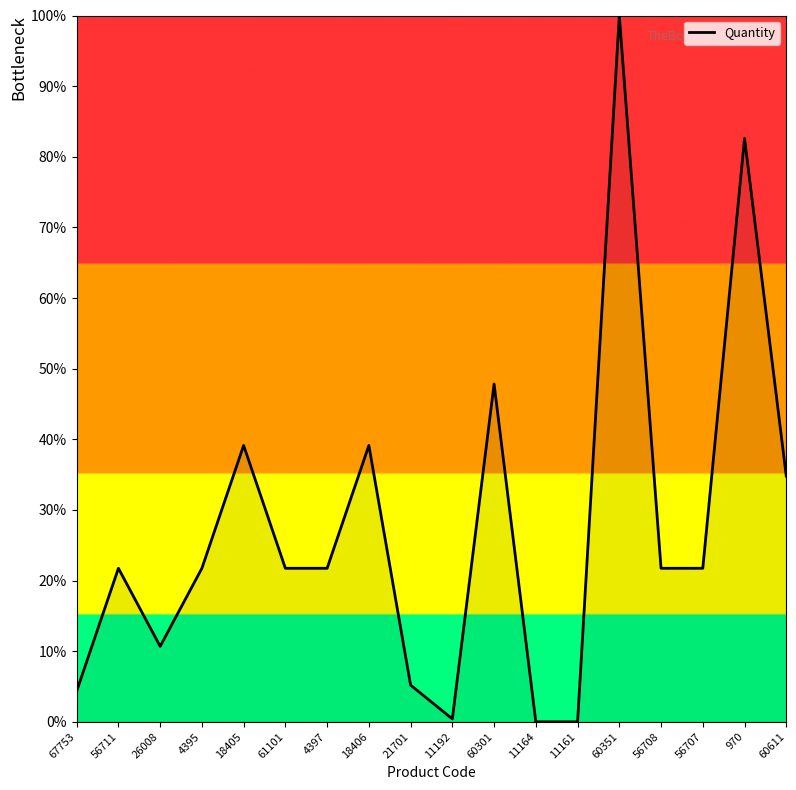

Where is the first local maximum?

56711